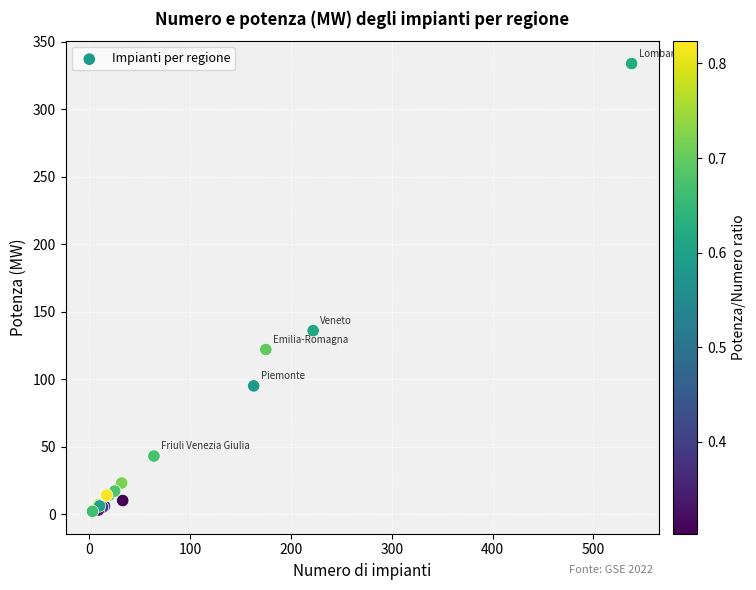

What Y value in the scatter plot is closest to 168?

136